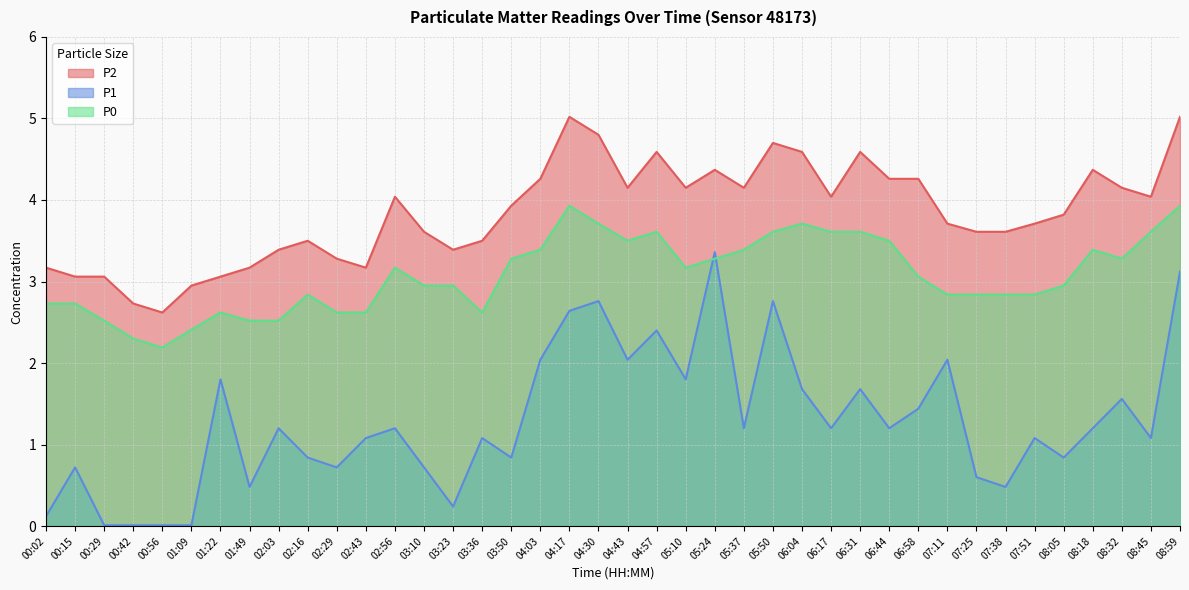

Where is the first local minimum for P0?

00:56